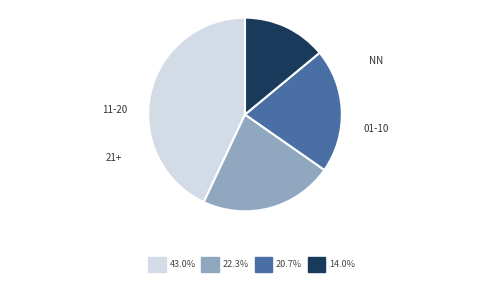

Between NN and 21+, which is larger?

NN